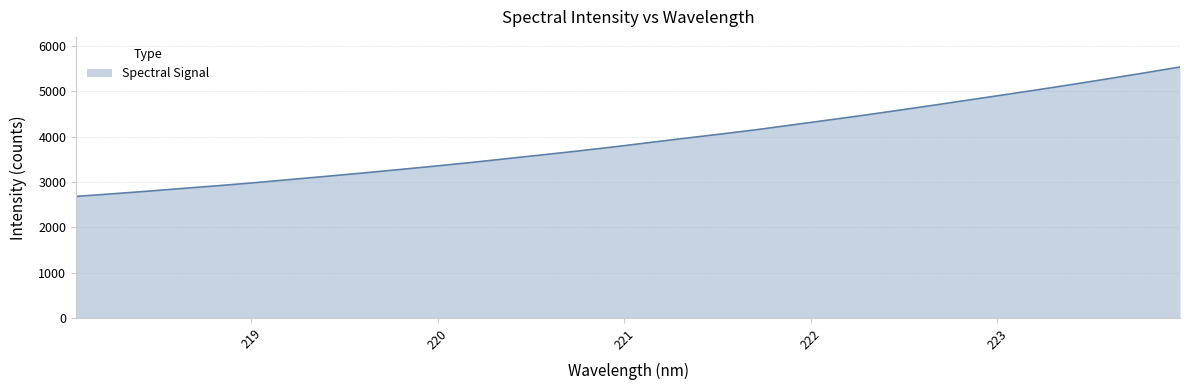

True or false: there are more than 0 points higher than both neighbors.

False